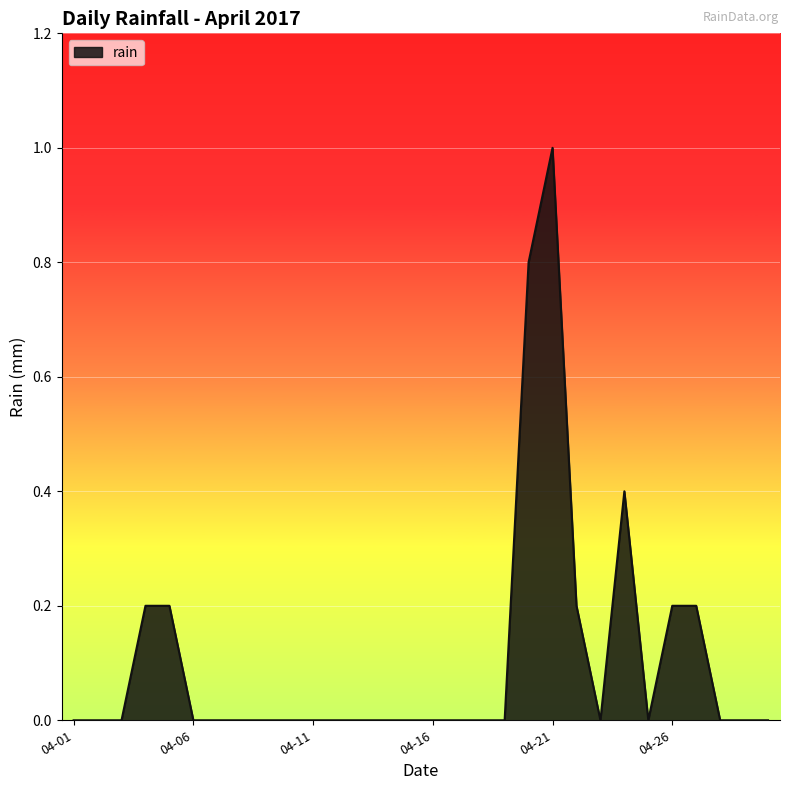

Does the chart display data point markers on the line(s)?

No